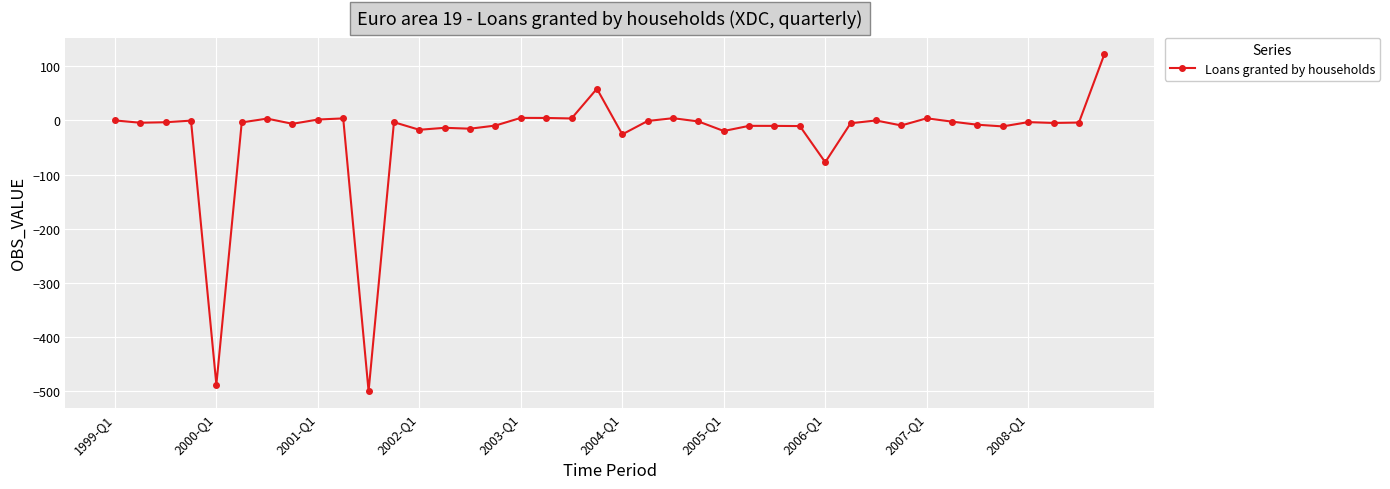

True or false: the data has more than 2 interior local peaks.

True